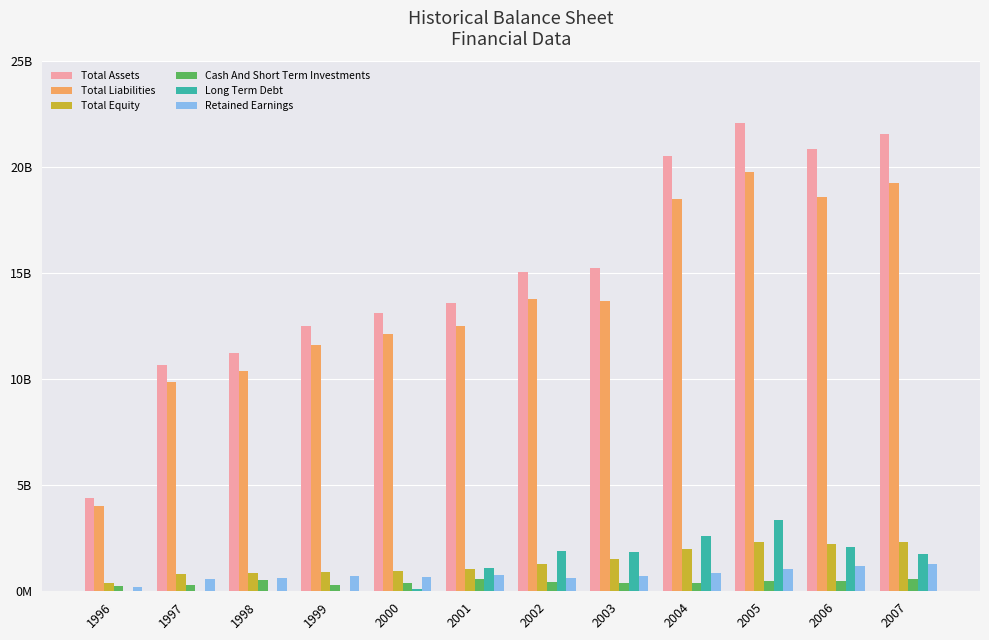

What are all the series names shown in the legend?

Total Assets, Total Liabilities, Total Equity, Cash And Short Term Investments, Long Term Debt, Retained Earnings